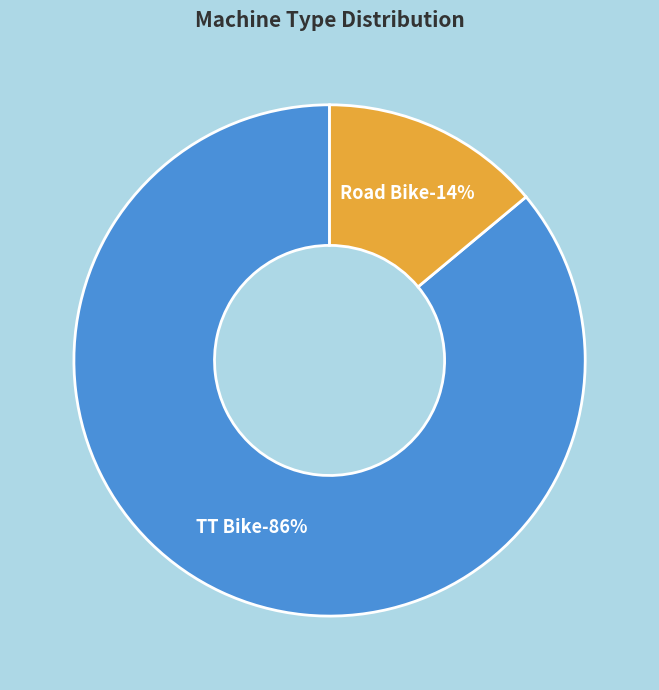

Combined, what portion of the pie is TT Bike and Road Bike?

100.0%